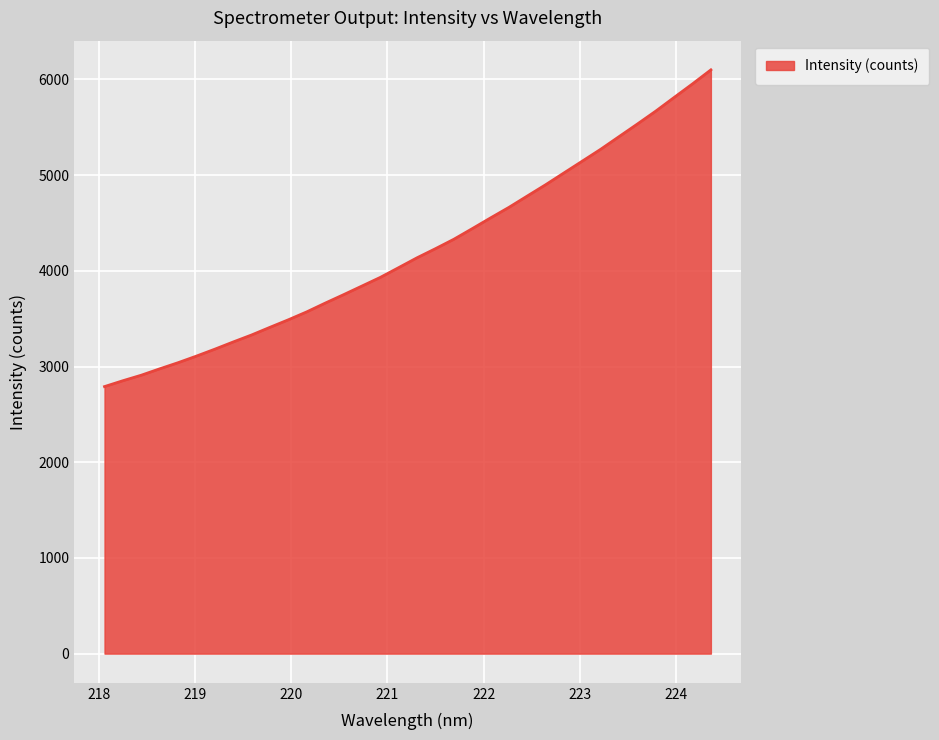

What is the smallest value displayed?

2790.2